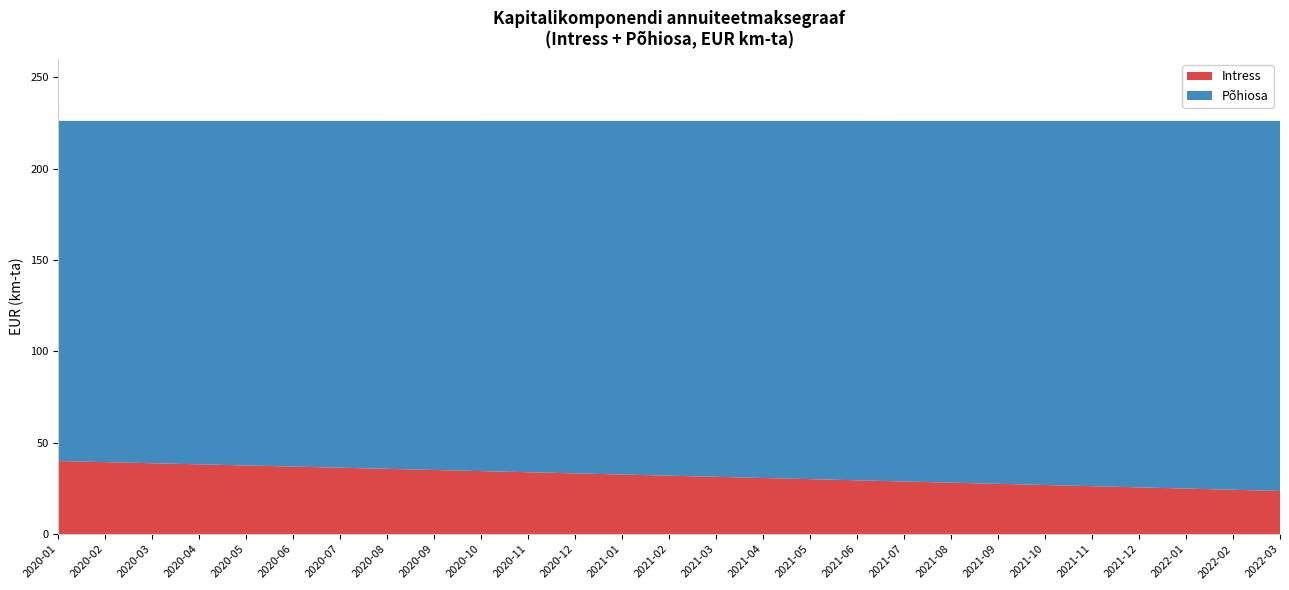

Reading left to right, transcribe all the data shown in this chart.

Intress: 40.0	39.4	38.8	38.2	37.6	37.0	36.4	35.7	35.1	34.5	33.9	33.2	32.6	32.0	31.4	30.7	30.1	29.4	28.8	28.2	27.5	26.9	26.2	25.6	24.9	24.3	23.6
Põhiosa: 186.2	186.8	187.4	188.0	188.6	189.2	189.8	190.4	191.1	191.7	192.3	192.9	193.5	194.2	194.8	195.4	196.1	196.7	197.4	198.0	198.6	199.3	199.9	200.6	201.2	201.9	202.5